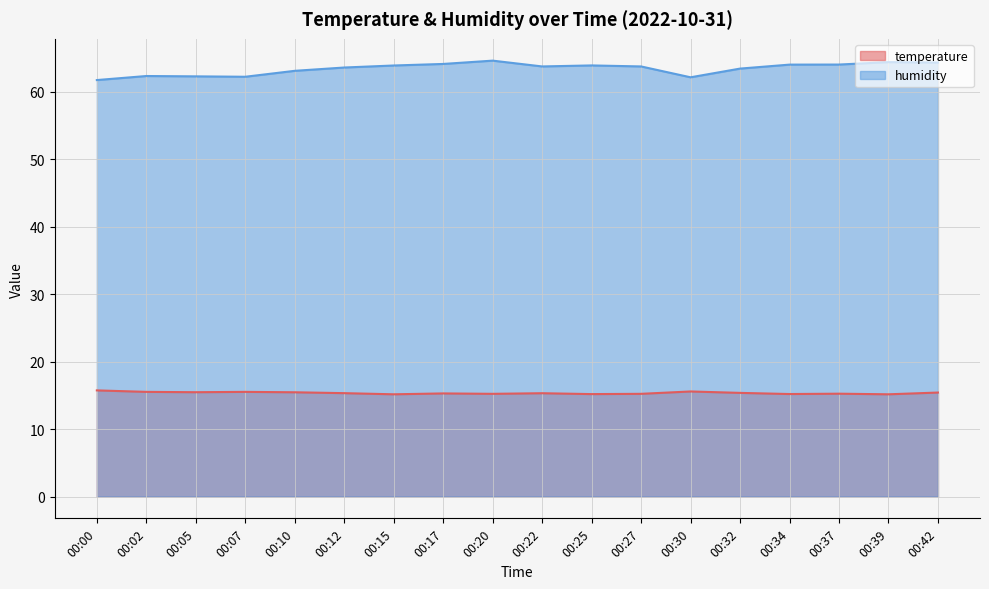

What is the minimum value shown in the chart?

15.2